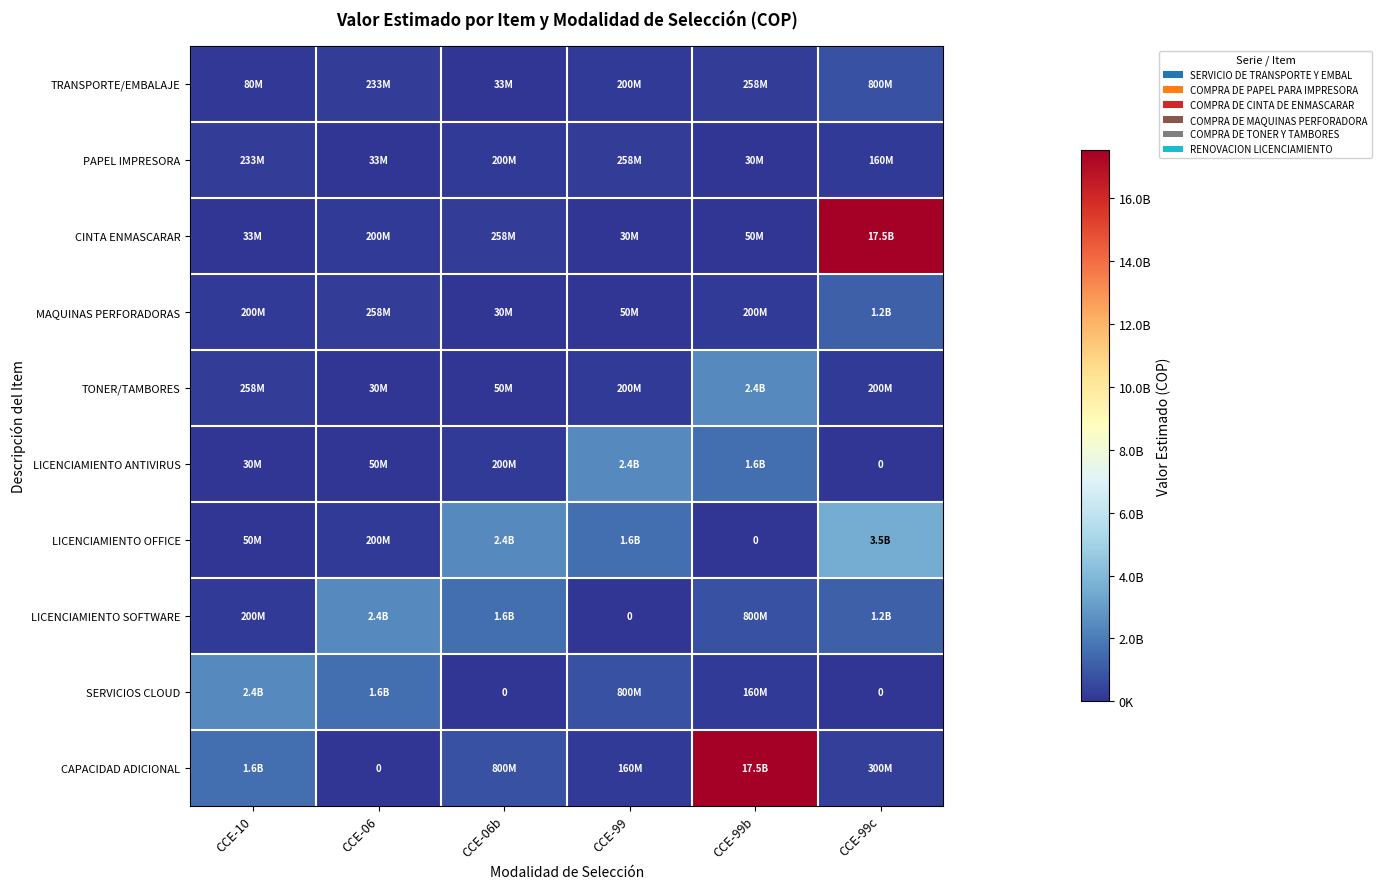

At how many categories does at least one series exceed 16224319319?

2